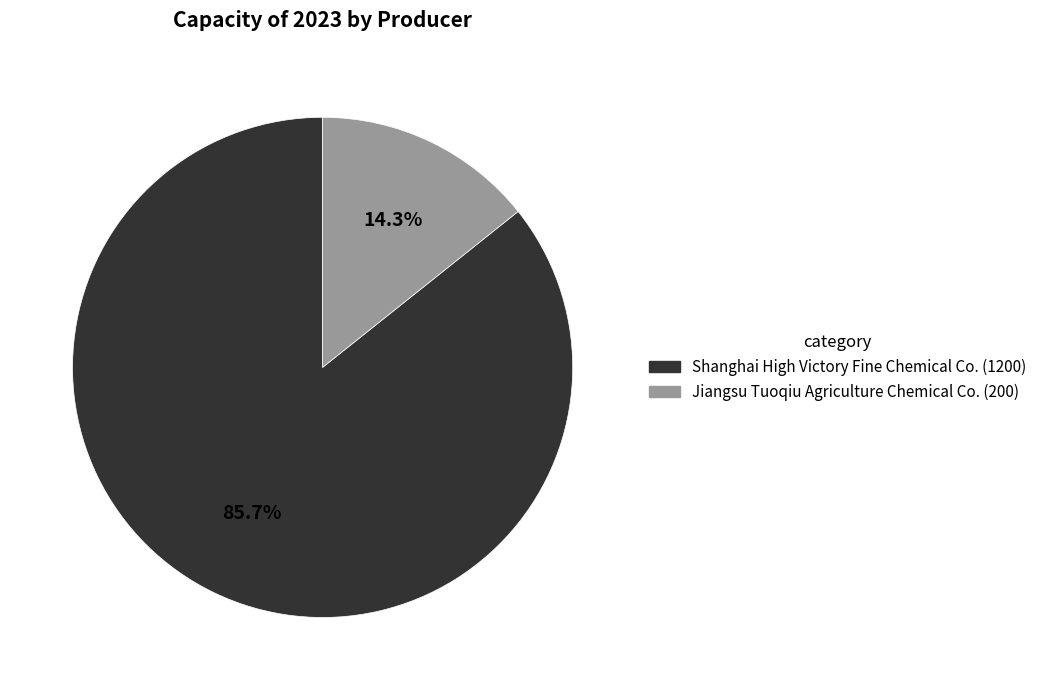

Is there any slice that represents more than half of the pie?

Yes